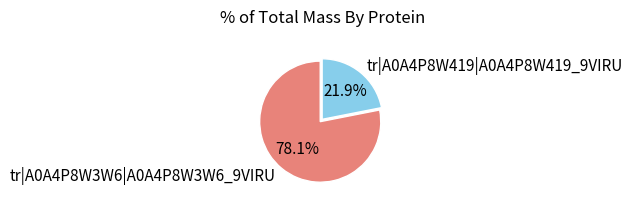

To the nearest percent, what is the difference between the largest and smallest slice percentages?

56%